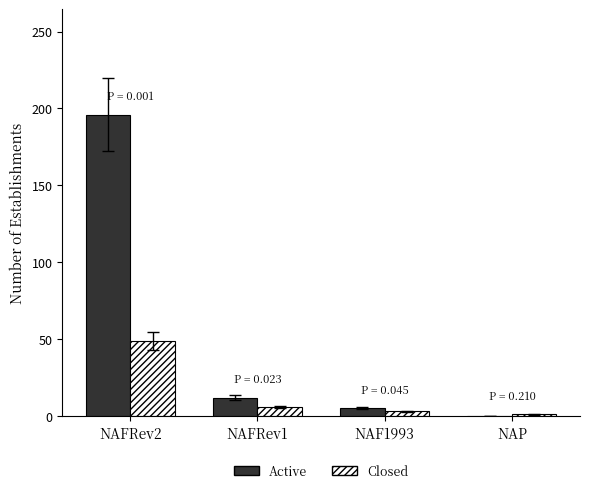

The Active series shows 112 at NAP. True or false?

False